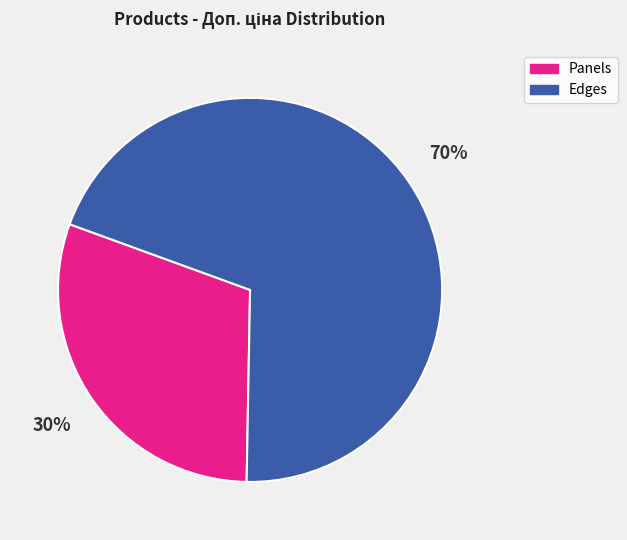

What is the smallest slice in the pie chart?

Panels